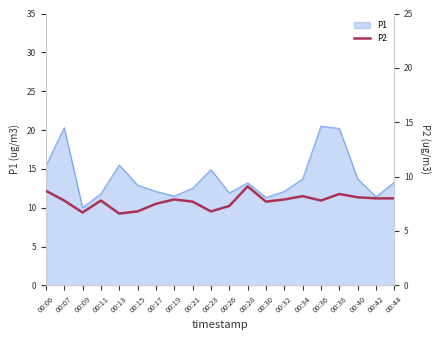

What is the difference between the maximum and minimum values?

2.5